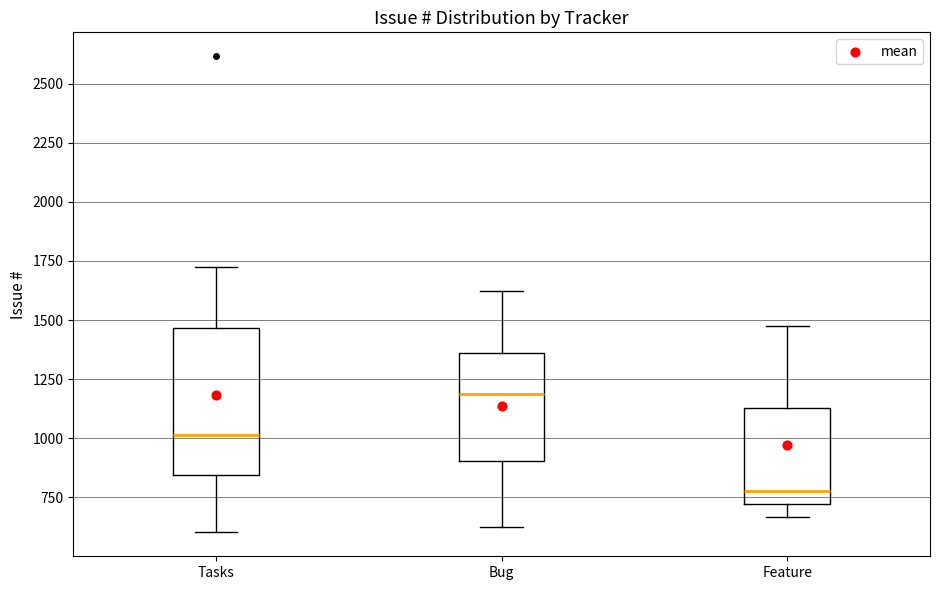

Reading left to right, transcribe this box plot: for each box, give where its median line is, the range the box spans, and where its two whiskers end, as read against the y-axis. The values are not printed on the chart, so give them approximately, as read against the axis.

Tasks: median 1000, box 850 to 1450, whiskers 600 to 1700
Bug: median 1200, box 900 to 1350, whiskers 650 to 1600
Feature: median 800, box 700 to 1150, whiskers 650 to 1500